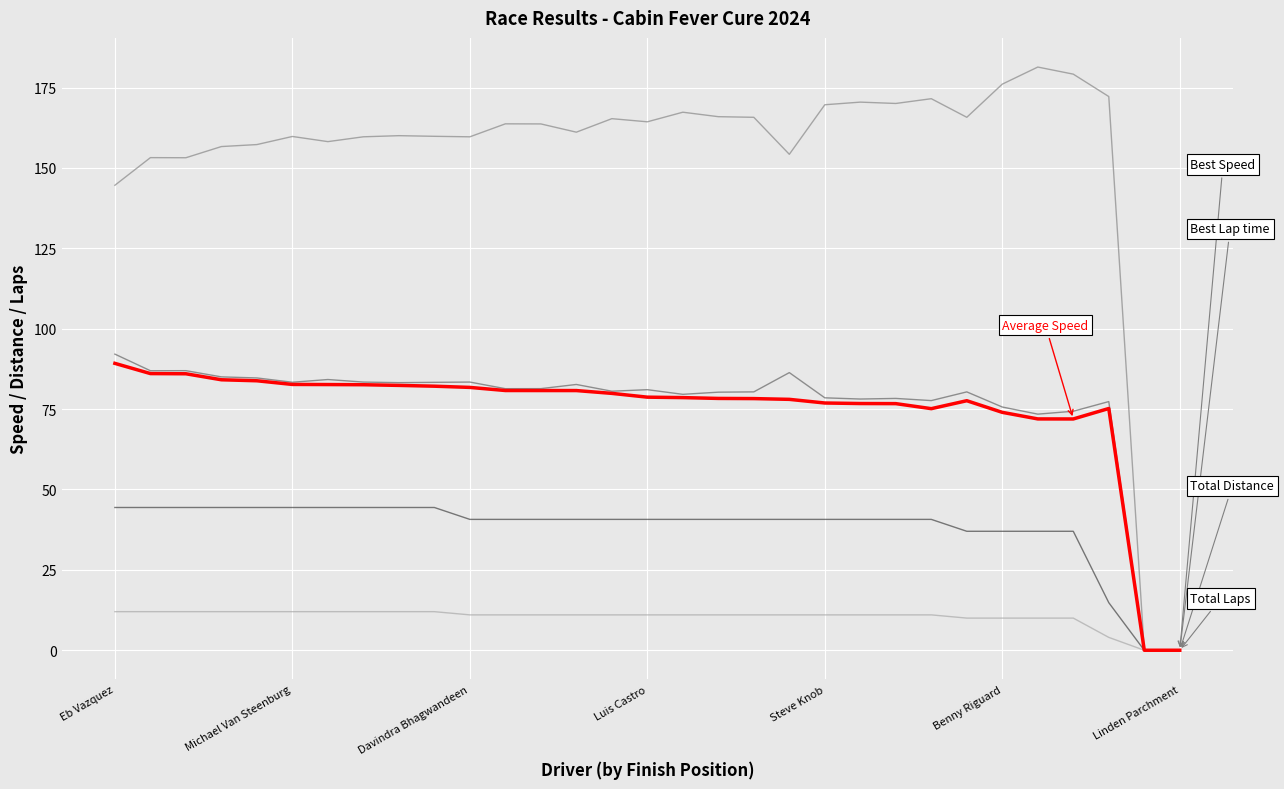

What is the greatest value displayed?

181.4